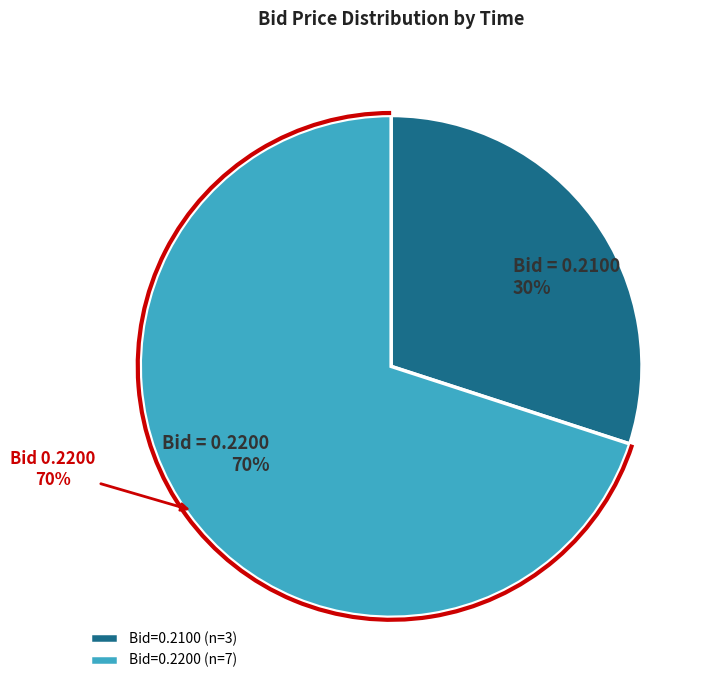

Is 09:51:55.170 the majority of the pie?

No